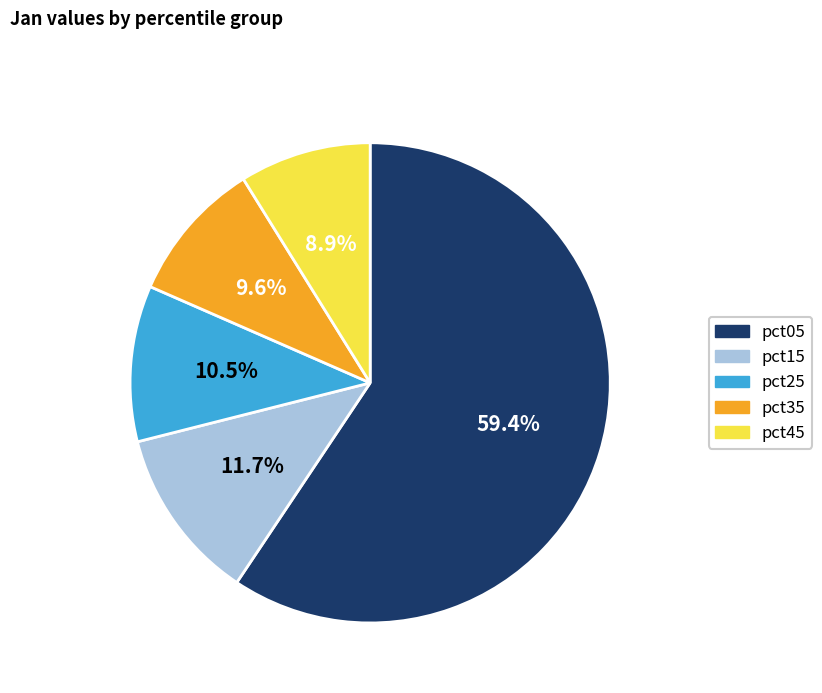

How many segments does this pie chart have?

5